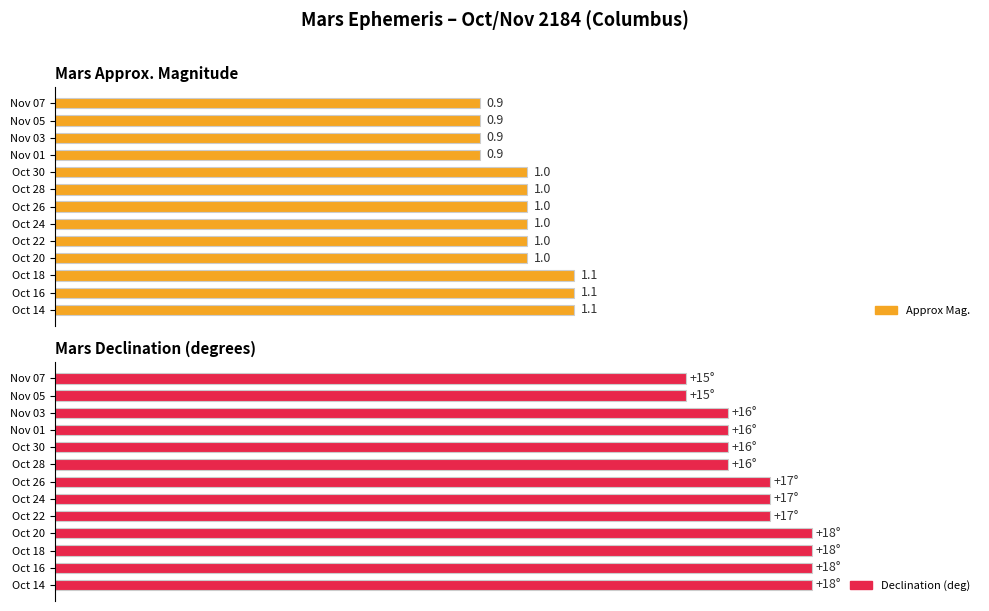

At Nov 01, list the series in order from smallest to largest.

Approx Mag., Declination (deg)